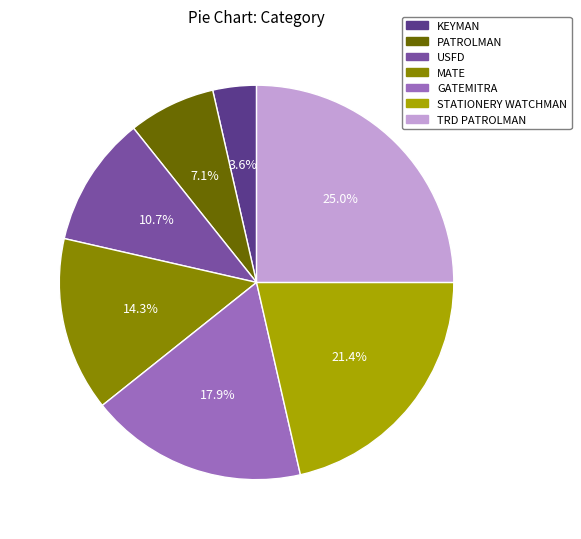

Does any single category account for the majority?

No